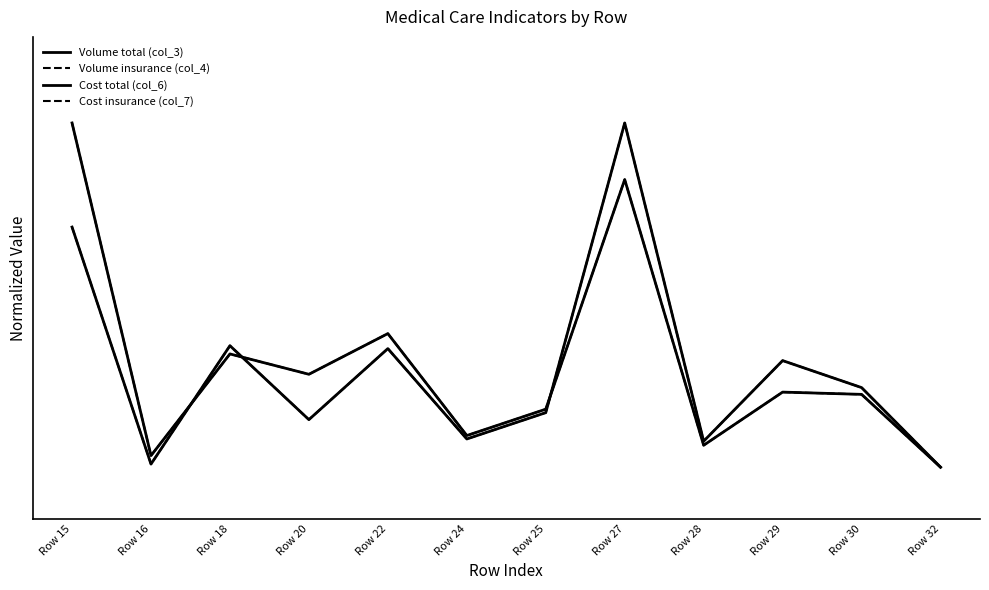

Reading left to right, list all the values displayed in this chart.

Volume total (col_3): Row 15=1.0	Row 16=0.0	Row 18=0.3	Row 20=0.3	Row 22=0.4	Row 24=0.1	Row 25=0.2	Row 27=0.8	Row 28=0.1	Row 29=0.2	Row 30=0.2	Row 32=0.0
Volume insurance (col_4): Row 15=1.0	Row 16=0.0	Row 18=0.3	Row 20=0.3	Row 22=0.4	Row 24=0.1	Row 25=0.2	Row 27=0.8	Row 28=0.1	Row 29=0.2	Row 30=0.2	Row 32=0.0
Cost total (col_6): Row 15=0.7	Row 16=0.0	Row 18=0.4	Row 20=0.1	Row 22=0.3	Row 24=0.1	Row 25=0.2	Row 27=1.0	Row 28=0.1	Row 29=0.3	Row 30=0.2	Row 32=0.0
Cost insurance (col_7): Row 15=0.7	Row 16=0.0	Row 18=0.4	Row 20=0.1	Row 22=0.3	Row 24=0.1	Row 25=0.2	Row 27=1.0	Row 28=0.1	Row 29=0.3	Row 30=0.2	Row 32=0.0